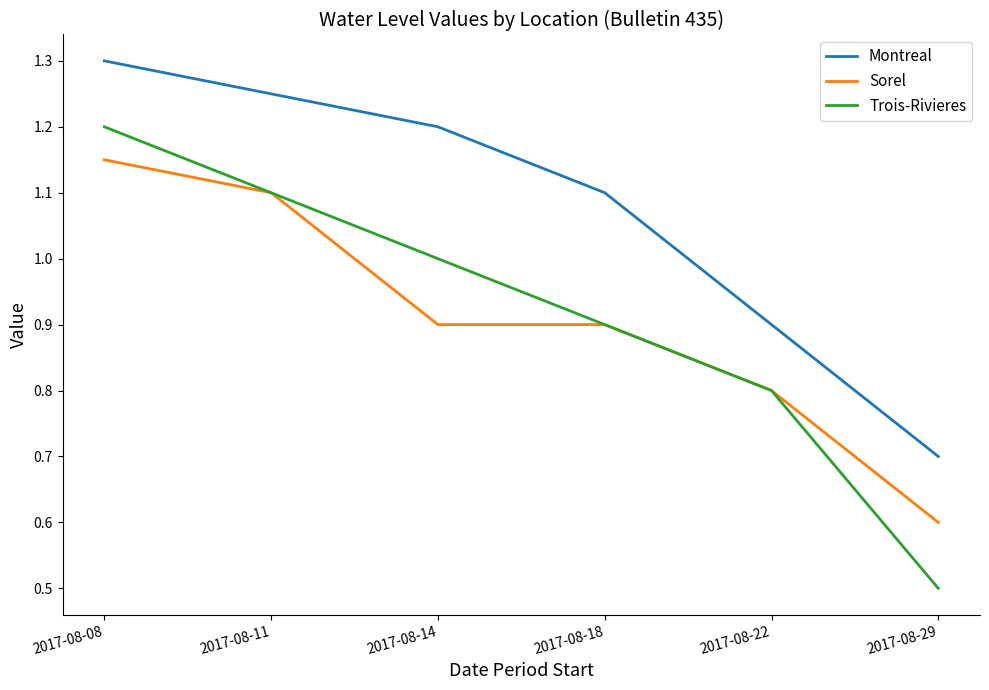

Where is Trois-Rivieres nearest to the value 0?

2017-08-29